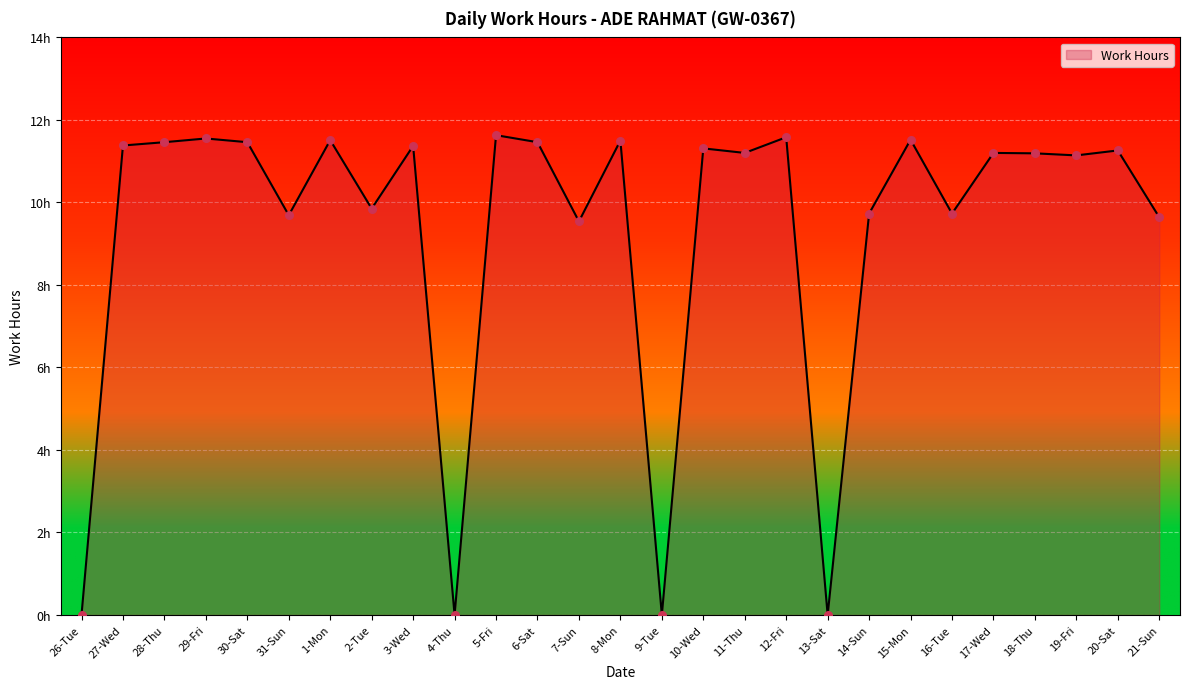

What is the ratio of the value at 28-Thu to the value at 3-Wed?

1.0